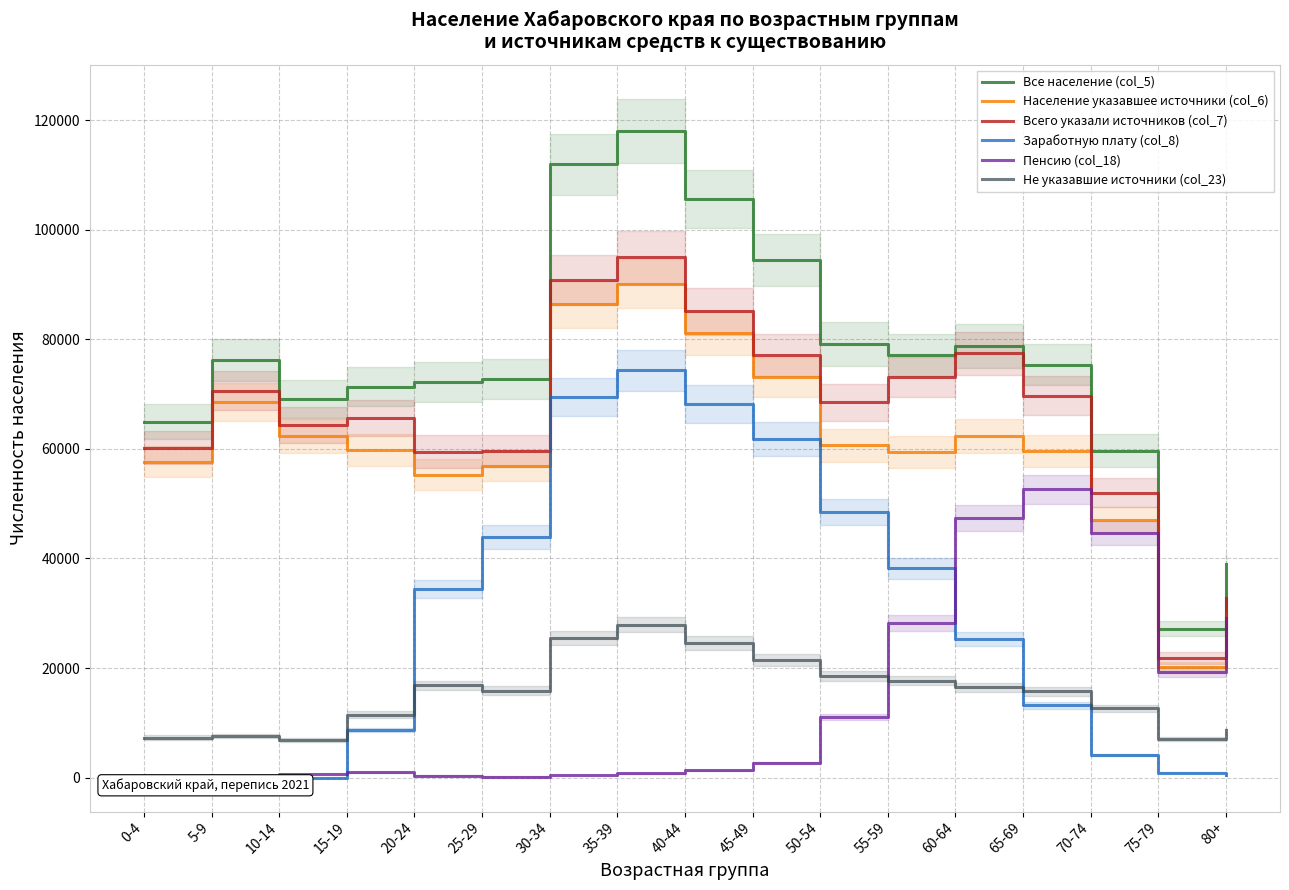

Reading left to right, list all the values displayed in this chart.

Все население (col_5): 0-4=64978	5-9=76184	10-14=69148	15-19=71317	20-24=72174	25-29=72783	30-34=111921	35-39=118038	40-44=105665	45-49=94513	50-54=79156	55-59=77132	60-64=78775	65-69=75350	70-74=59691	75-79=27146	80+=38973
Население указавшее источники (col_6): 0-4=57660	5-9=68603	10-14=62343	15-19=59811	20-24=55321	25-29=56900	30-34=86405	35-39=90154	40-44=81109	45-49=73054	50-54=60620	55-59=59414	60-64=62311	65-69=59620	70-74=47061	75-79=20136	80+=30284
Всего указали источников (col_7): 0-4=60177	5-9=70650	10-14=64367	15-19=65720	20-24=59492	25-29=59595	30-34=90870	35-39=94934	40-44=85121	45-49=77146	50-54=68486	55-59=73180	60-64=77427	65-69=69741	70-74=51999	75-79=21877	80+=32706
Заработную плату (col_8): 0-4=0	5-9=0	10-14=0	15-19=8688	20-24=34436	25-29=43892	30-34=69393	35-39=74339	40-44=68162	45-49=61763	50-54=48464	55-59=38231	60-64=25259	65-69=13200	70-74=4061	75-79=922	80+=564
Пенсию (col_18): 0-4=124	5-9=299	10-14=657	15-19=947	20-24=374	25-29=198	30-34=469	35-39=778	40-44=1336	45-49=2718	50-54=10985	55-59=28227	60-64=47426	65-69=52654	70-74=44604	75-79=19282	80+=29138
Не указавшие источники (col_23): 0-4=7318	5-9=7581	10-14=6805	15-19=11506	20-24=16853	25-29=15883	30-34=25516	35-39=27884	40-44=24556	45-49=21459	50-54=18536	55-59=17718	60-64=16464	65-69=15730	70-74=12630	75-79=7010	80+=8689